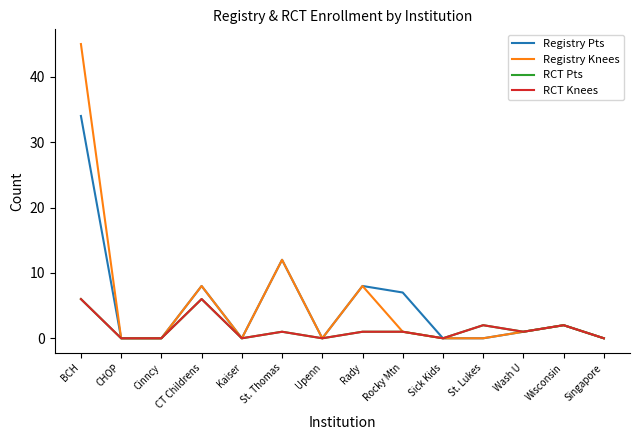

At BCH, list the series in order from smallest to largest.

RCT Pts, RCT Knees, Registry Pts, Registry Knees